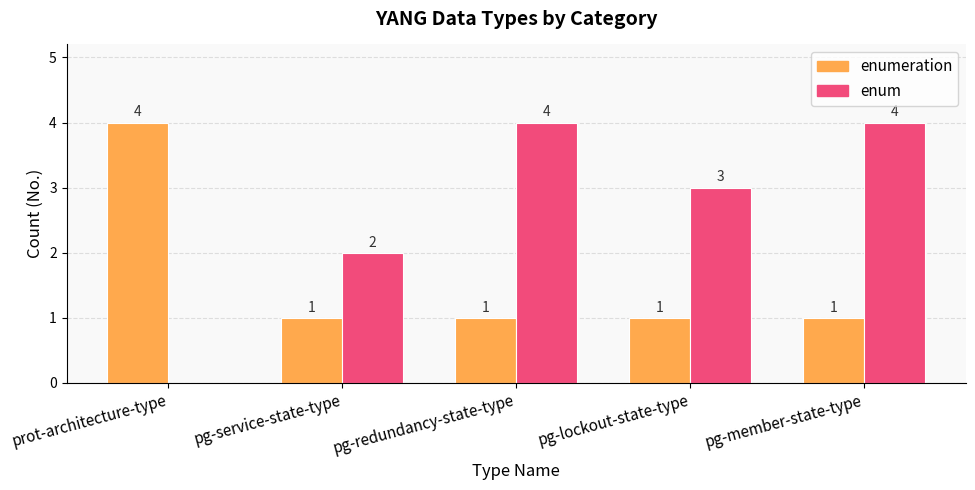

How many series are shown in this chart?

2